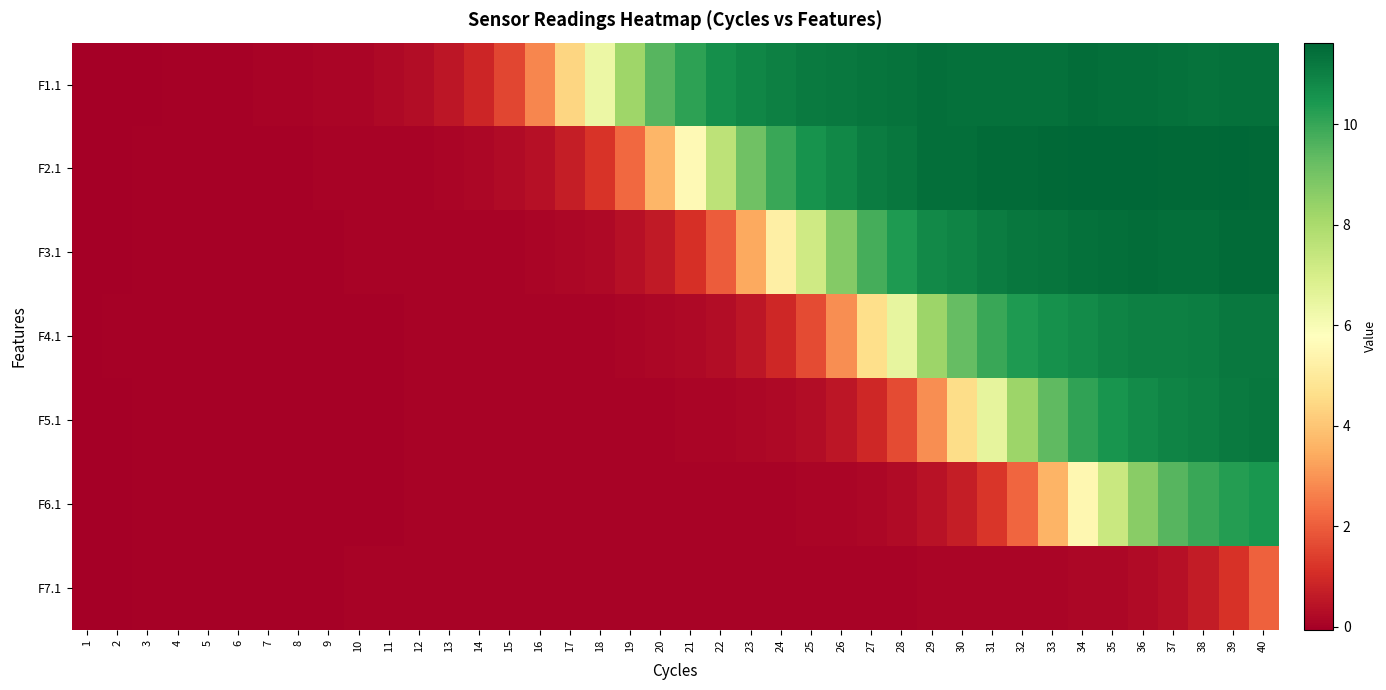

Which category has the highest value across all series?

34